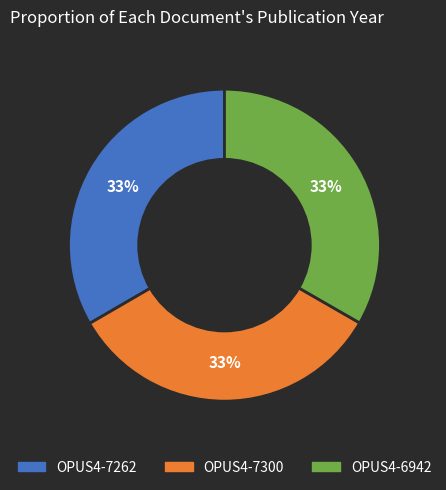

To the nearest percent, what portion does OPUS4-6942 represent?

33%